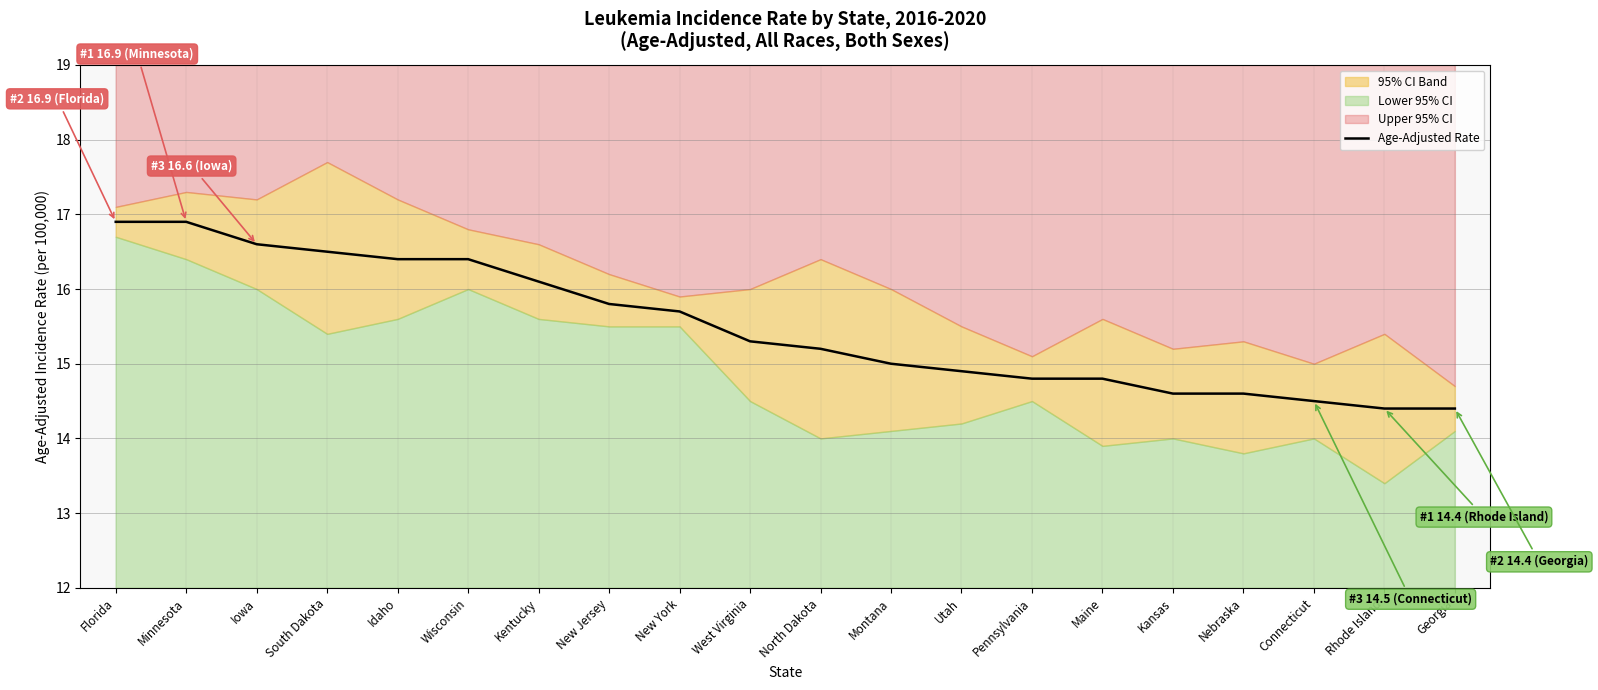

True or false: there are more than 1 points higher than both neighbors.

False